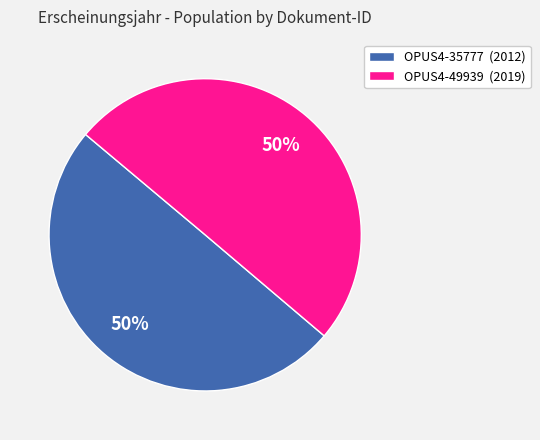

Is it true that OPUS4-49939 is 50% of the pie?

True